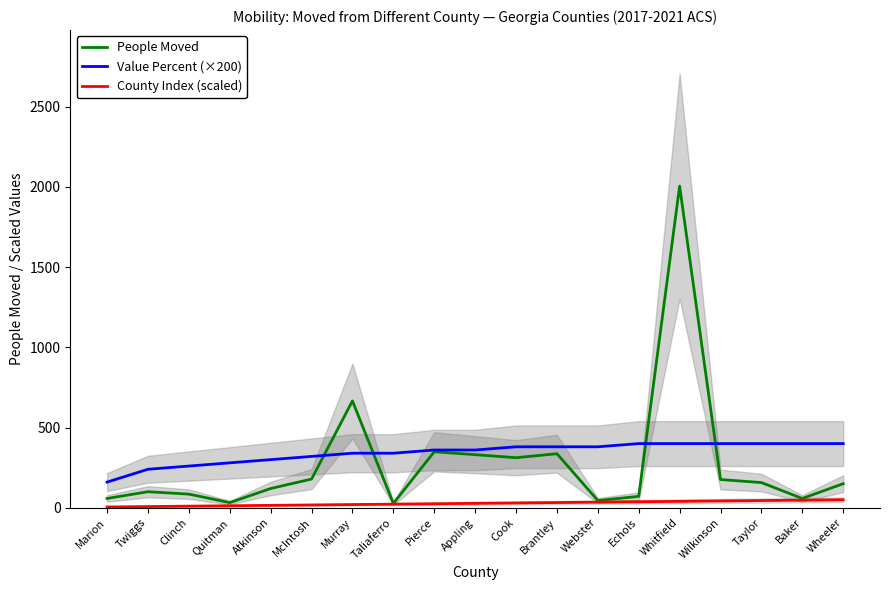

Which label corresponds to the smallest value in the chart?

Marion